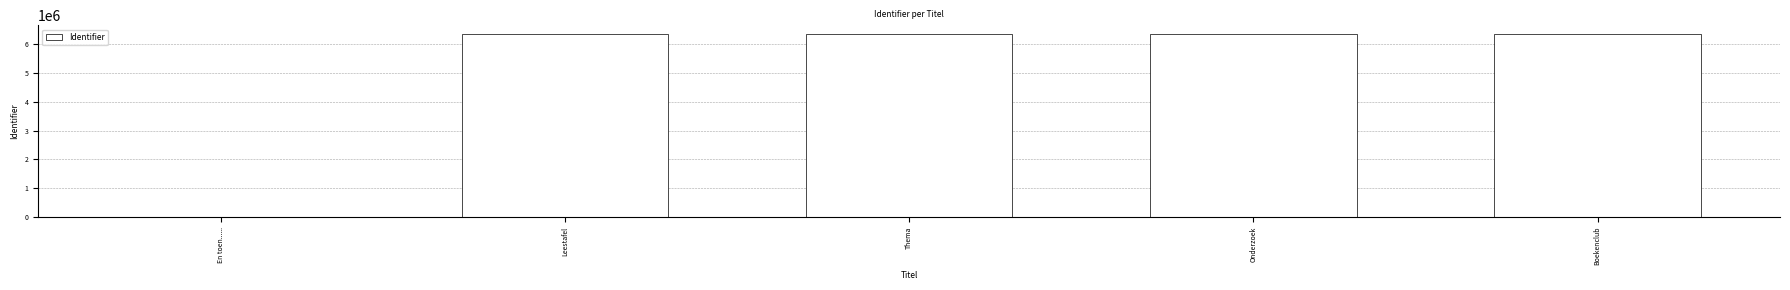

True or false: the data shows 0 at En toen.......

True